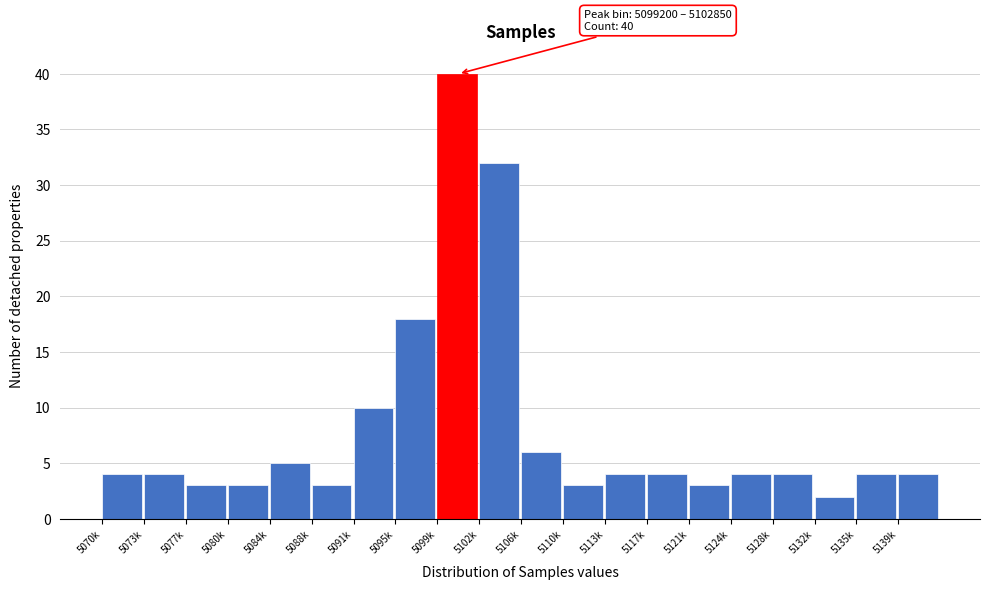

Reading right to left, list all the values displayed in this chart.

4	4	2	4	4	3	4	4	3	6	32	40	18	10	3	5	3	3	4	4